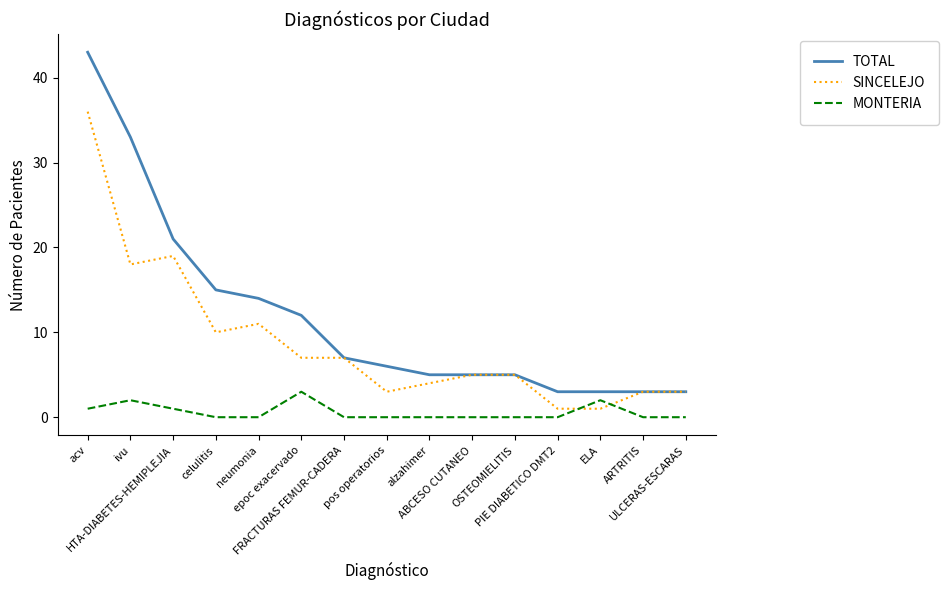

Is the value of TOTAL at ABCESO CUTANEO greater than the value of SINCELEJO at PIE DIABETICO DMT2?

Yes